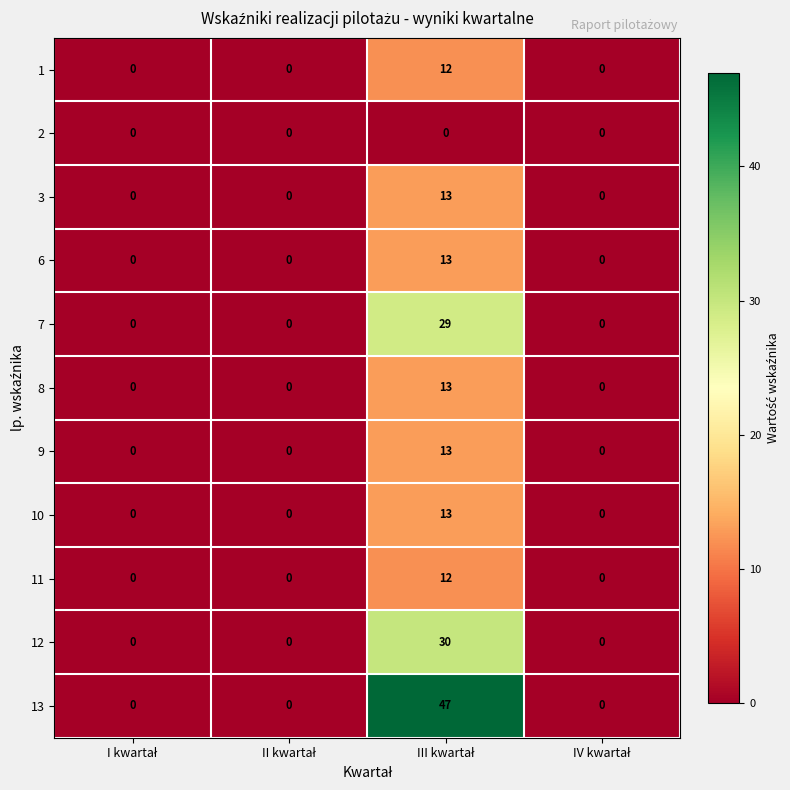

How many 9 values are between 0 and 13?

4